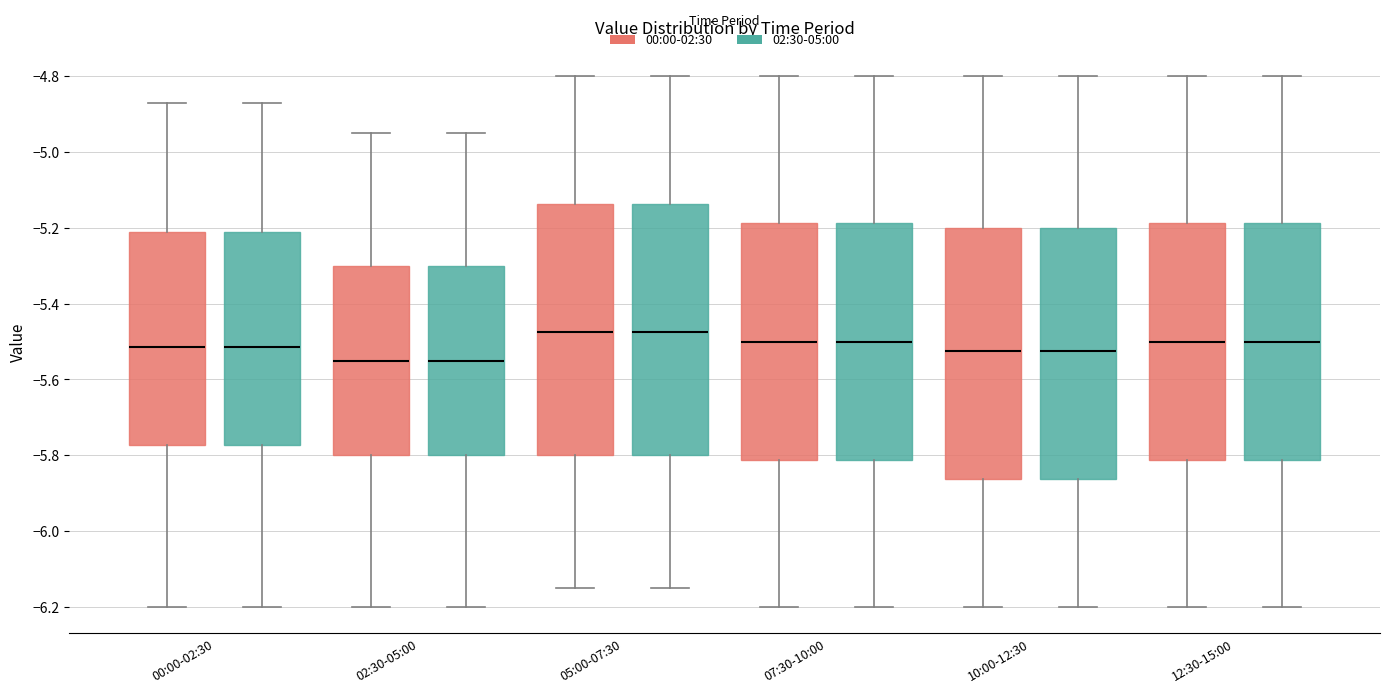

Reading left to right, read every box against the y-axis: the position of its median line, the range the box covers, and the ends of its whiskers. The values are not printed on the chart, so give them approximately, as read against the axis.

00:00-02:30 (00:00-02:30): median -5.52, box -5.78 to -5.20, whiskers -6.20 to -4.86
00:00-02:30 (02:30-05:00): median -5.52, box -5.78 to -5.20, whiskers -6.20 to -4.86
02:30-05:00 (00:00-02:30): median -5.54, box -5.80 to -5.30, whiskers -6.20 to -4.94
02:30-05:00 (02:30-05:00): median -5.54, box -5.80 to -5.30, whiskers -6.20 to -4.94
05:00-07:30 (00:00-02:30): median -5.48, box -5.80 to -5.14, whiskers -6.14 to -4.80
05:00-07:30 (02:30-05:00): median -5.48, box -5.80 to -5.14, whiskers -6.14 to -4.80
07:30-10:00 (00:00-02:30): median -5.50, box -5.82 to -5.18, whiskers -6.20 to -4.80
07:30-10:00 (02:30-05:00): median -5.50, box -5.82 to -5.18, whiskers -6.20 to -4.80
10:00-12:30 (00:00-02:30): median -5.52, box -5.86 to -5.20, whiskers -6.20 to -4.80
10:00-12:30 (02:30-05:00): median -5.52, box -5.86 to -5.20, whiskers -6.20 to -4.80
12:30-15:00 (00:00-02:30): median -5.50, box -5.82 to -5.18, whiskers -6.20 to -4.80
12:30-15:00 (02:30-05:00): median -5.50, box -5.82 to -5.18, whiskers -6.20 to -4.80